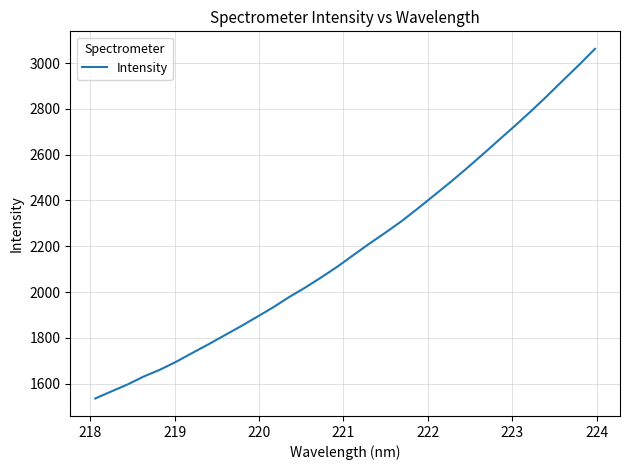

How many lines are shown in the chart?

1